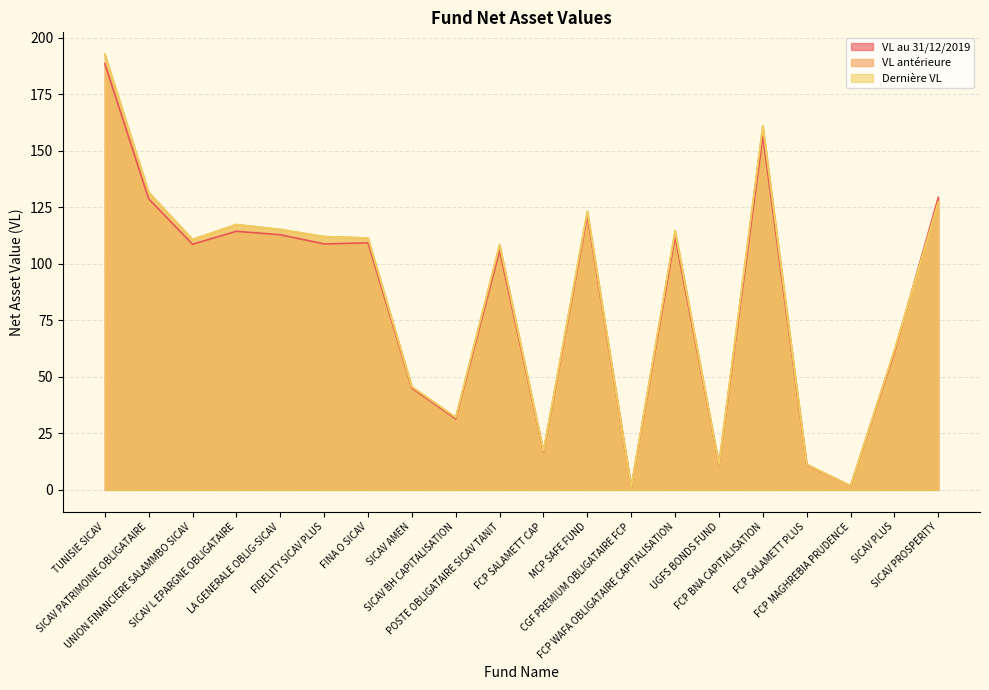

What is the total value across all series at FCP MAGHREBIA PRUDENCE?

5.3